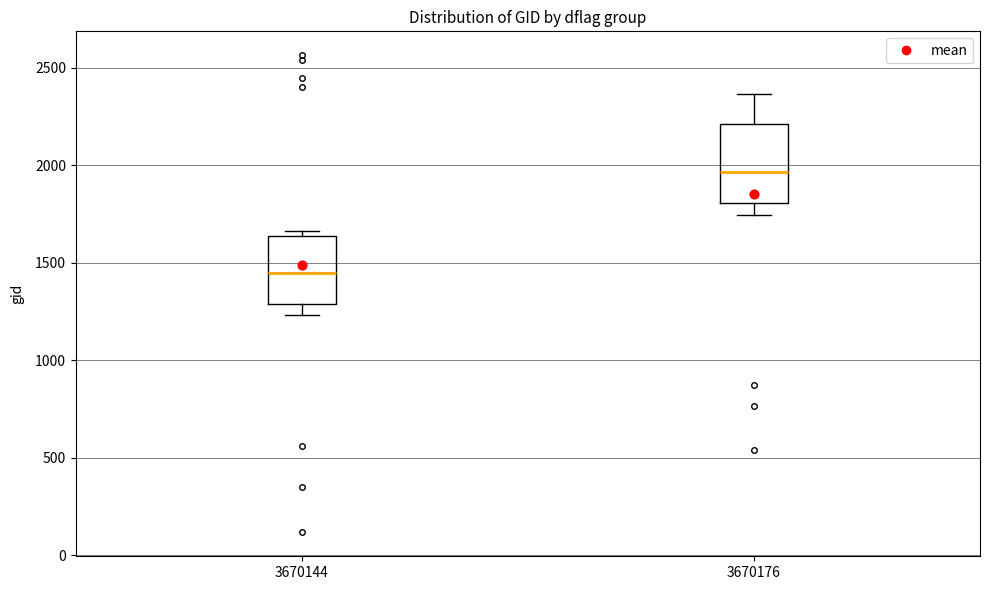

Which box has the lowest median line?

3670144